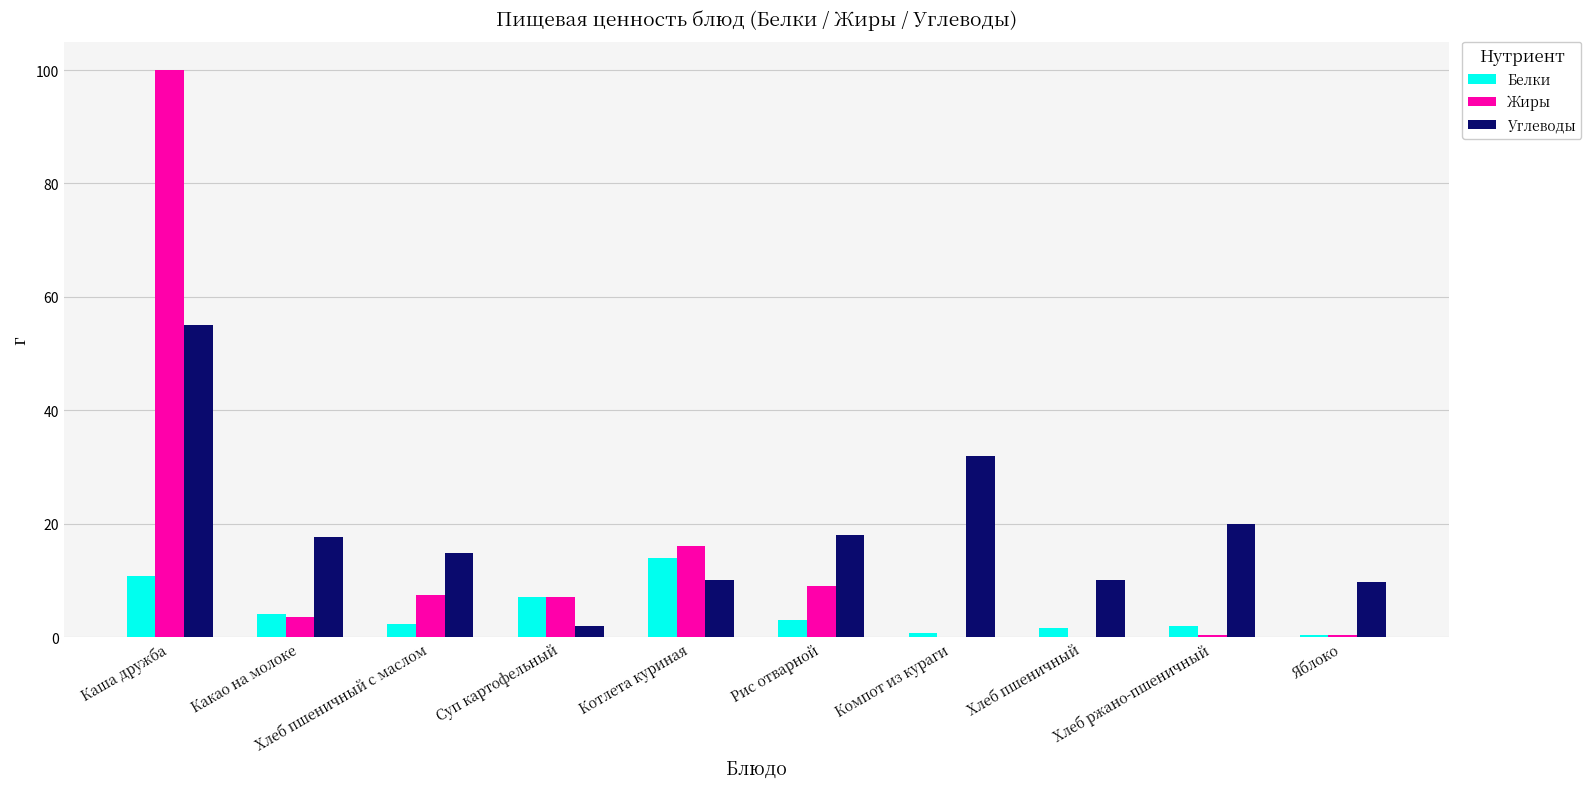

At which label is Жиры closest to 50?

Котлета куриная